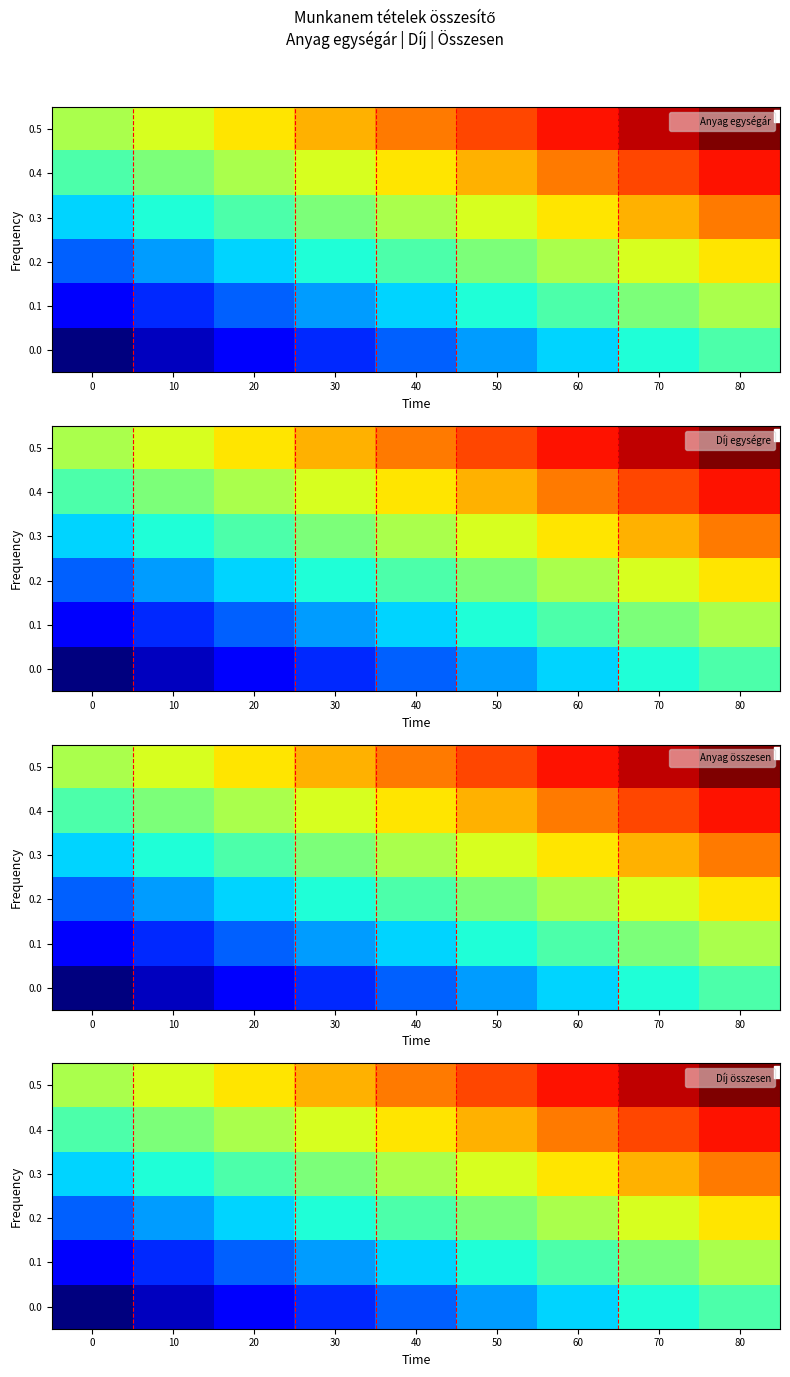

What is the sum of all 0.2 values?

14.4